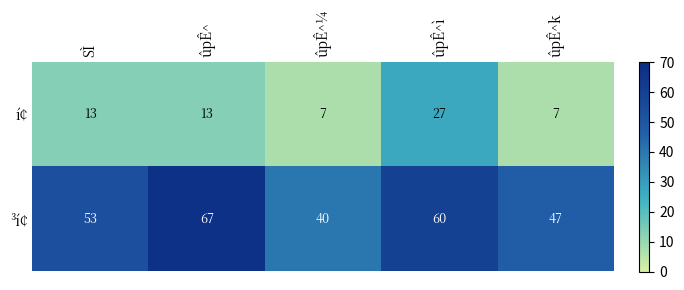

Reading left to right, what are all the values shown in this chart?

í¢: 13	13	7	27	7
³í¢: 53	67	40	60	47